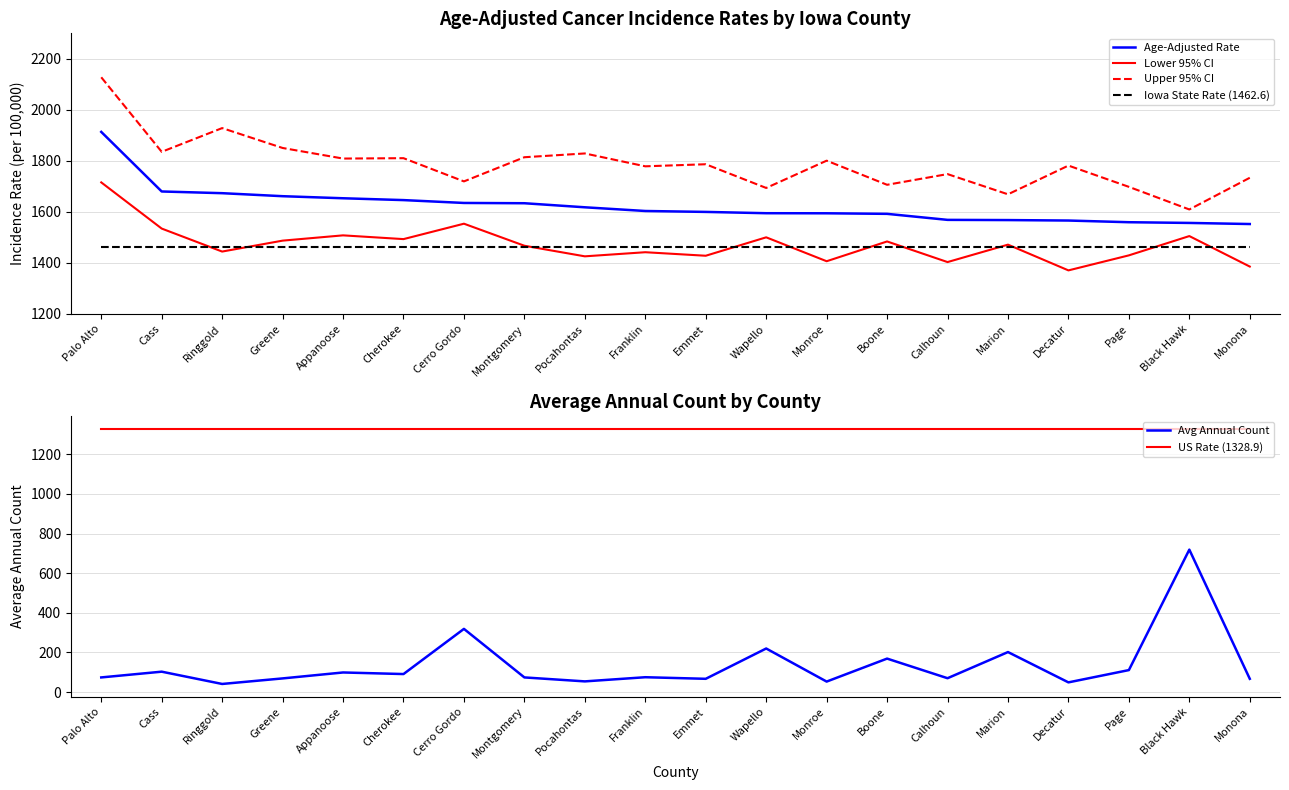

True or false: Age-Adjusted Rate has more than 2 interior local peaks.

False